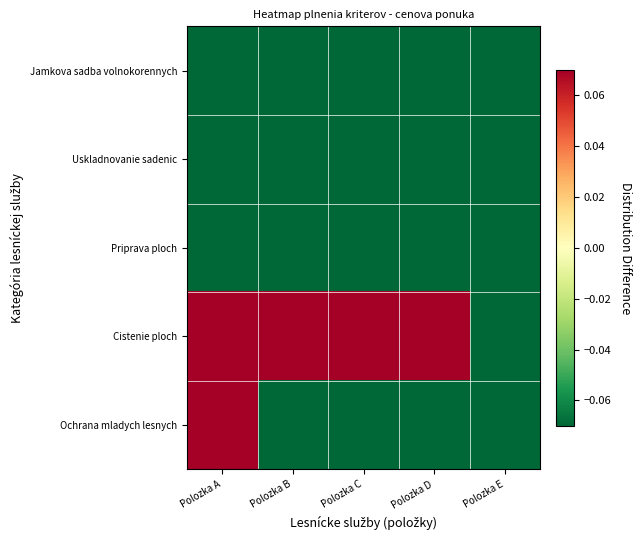

Which label corresponds to the smallest value in the chart?

Polozka A